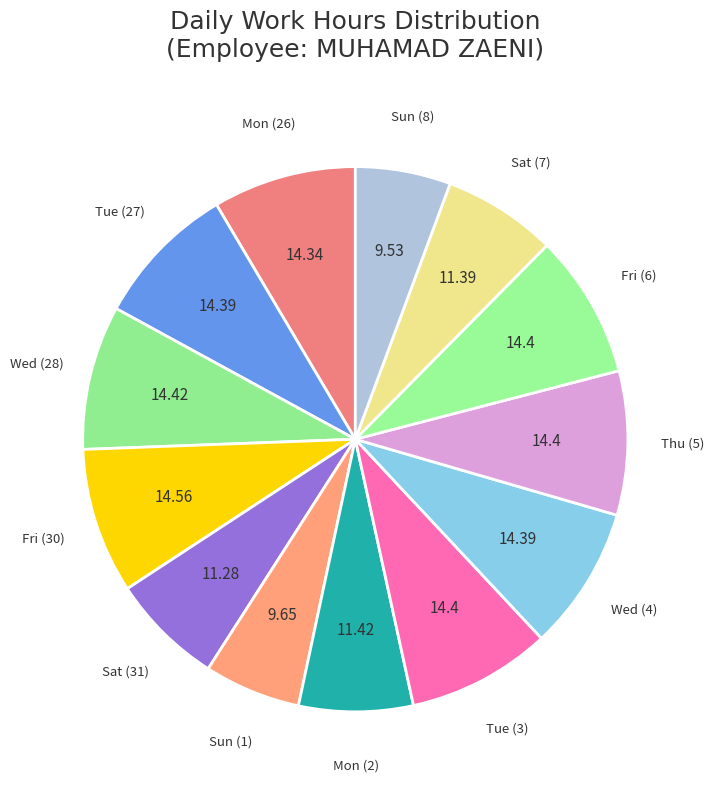

How many segments does this pie chart have?

13